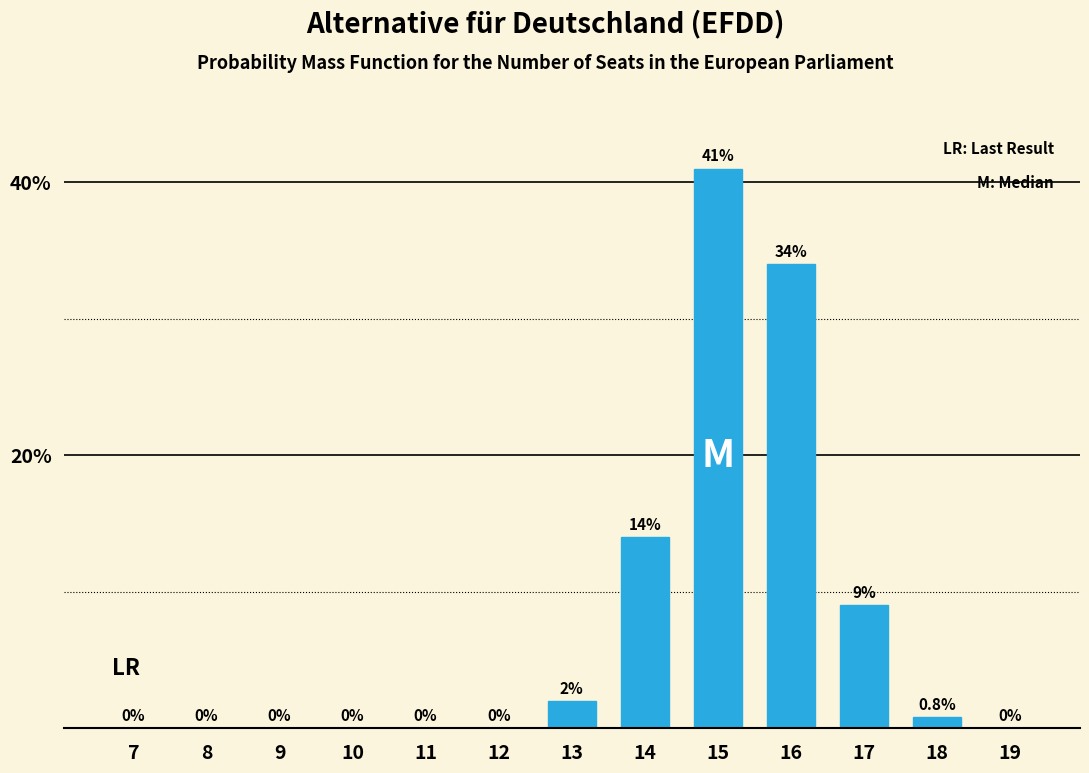

The value at 14 is 19.7. True or false?

False